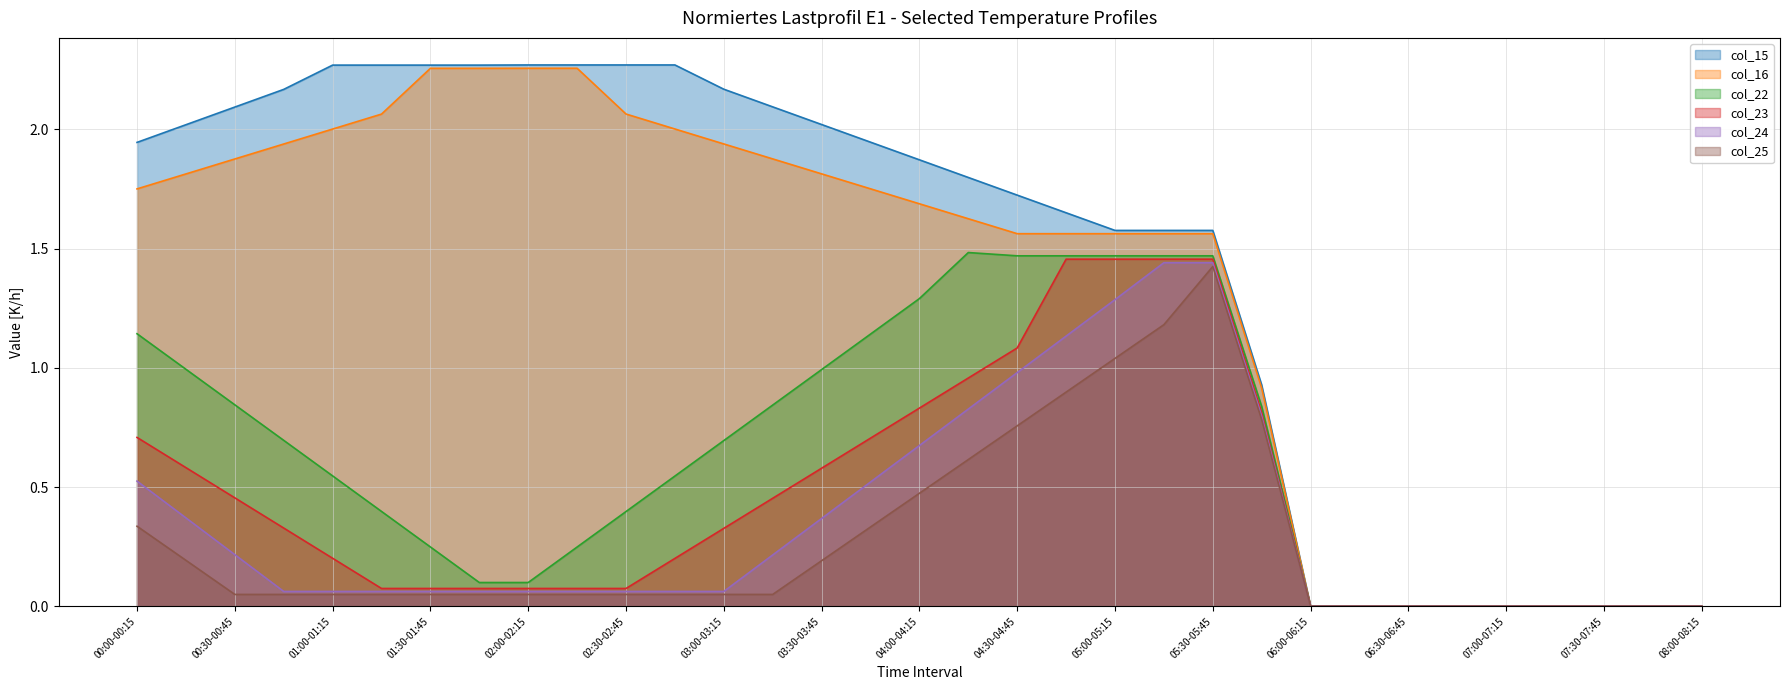

How many values in the col_15 series are below 1?

10